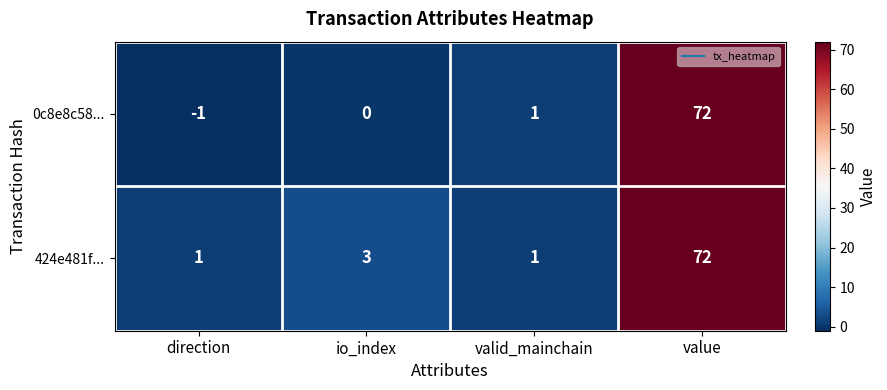

Rank the series by their average value, from highest to lowest.

424e481f..., 0c8e8c58...